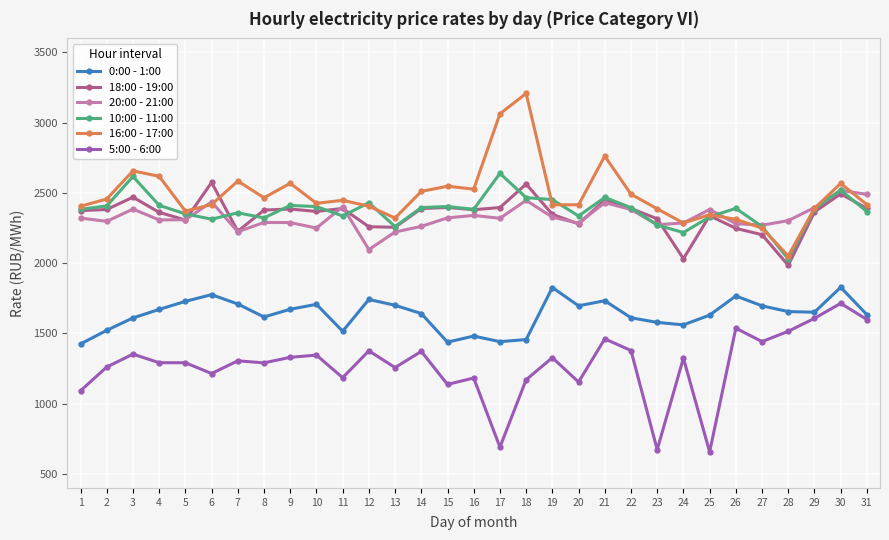

The 5:00 - 6:00 series shows 2362.7 at 21. True or false?

False